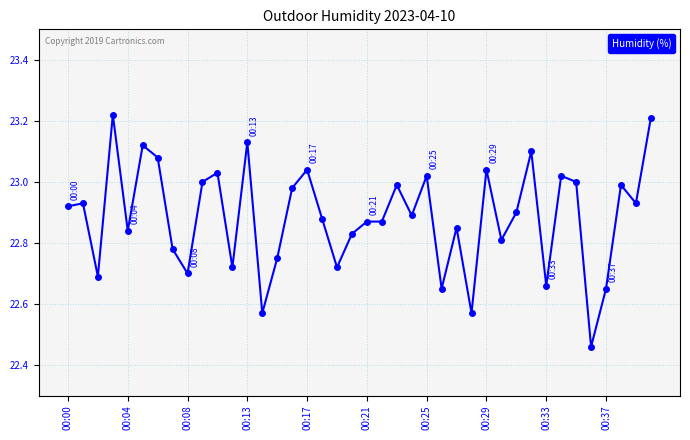

What is the sum of all values?

915.4